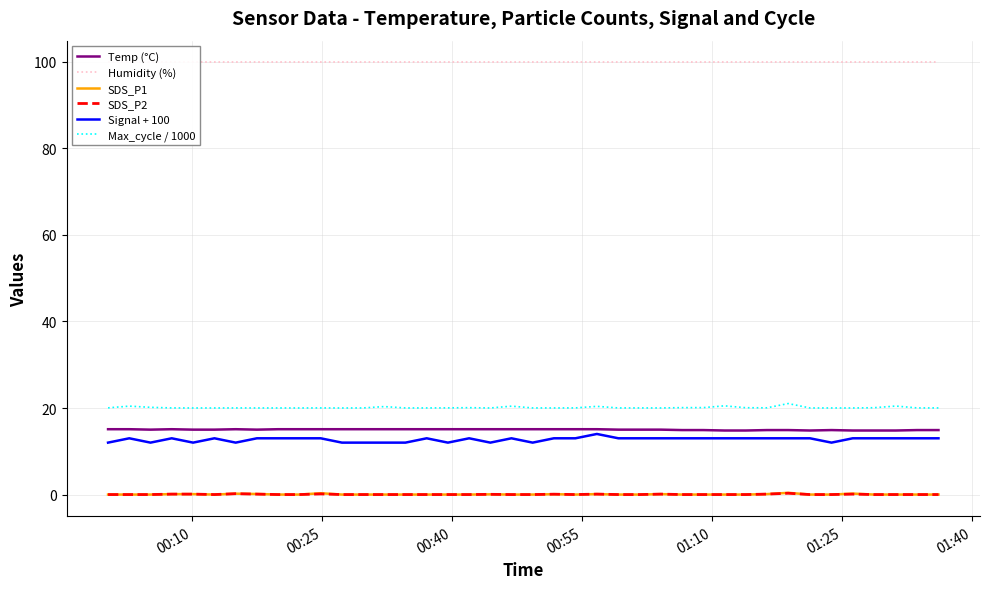

What are all the series names shown in the legend?

Temp (°C), Humidity (%), SDS_P1, SDS_P2, Signal + 100, Max_cycle / 1000